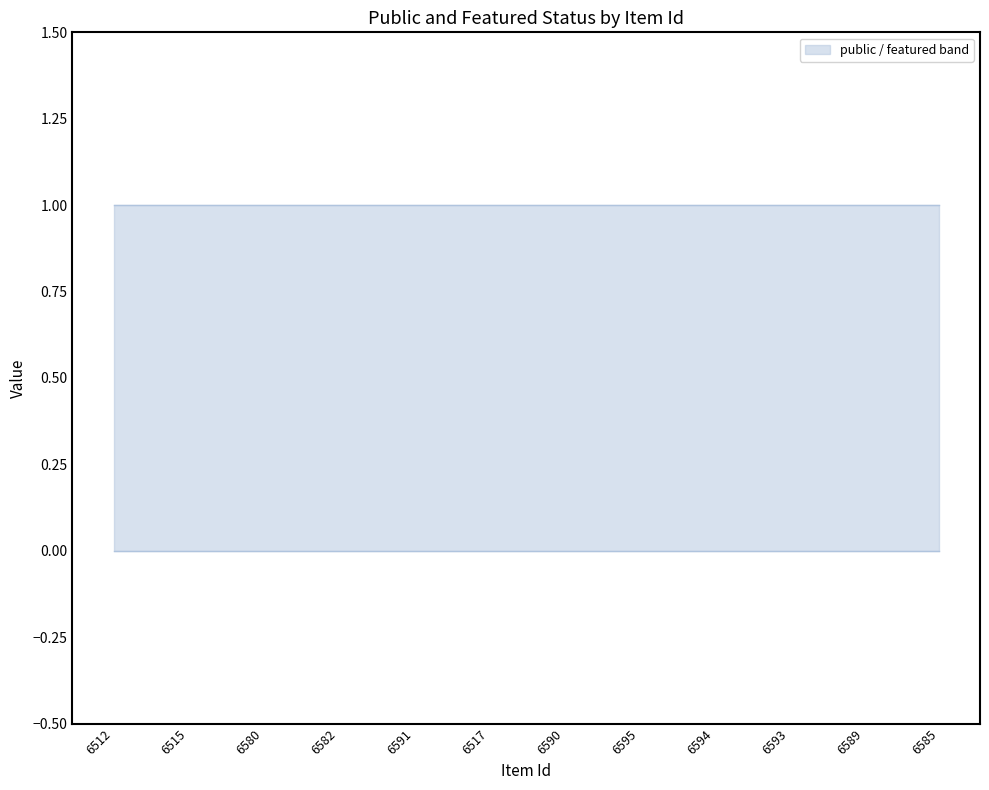

Which has a higher value, 6593 or 6585?

6593